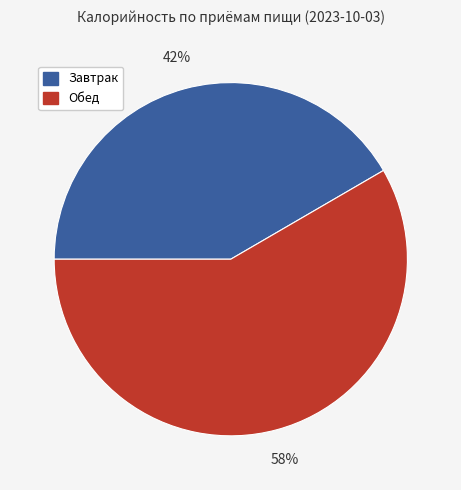

Count the number of slices in the pie.

2